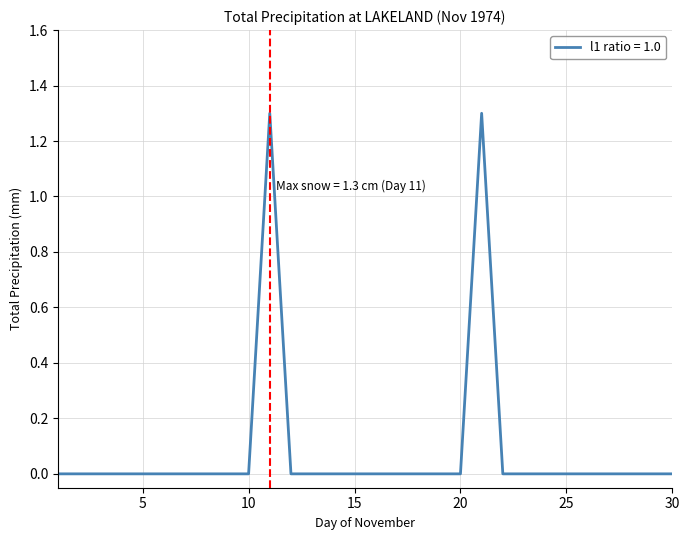

What is the maximum value shown in the chart?

1.3